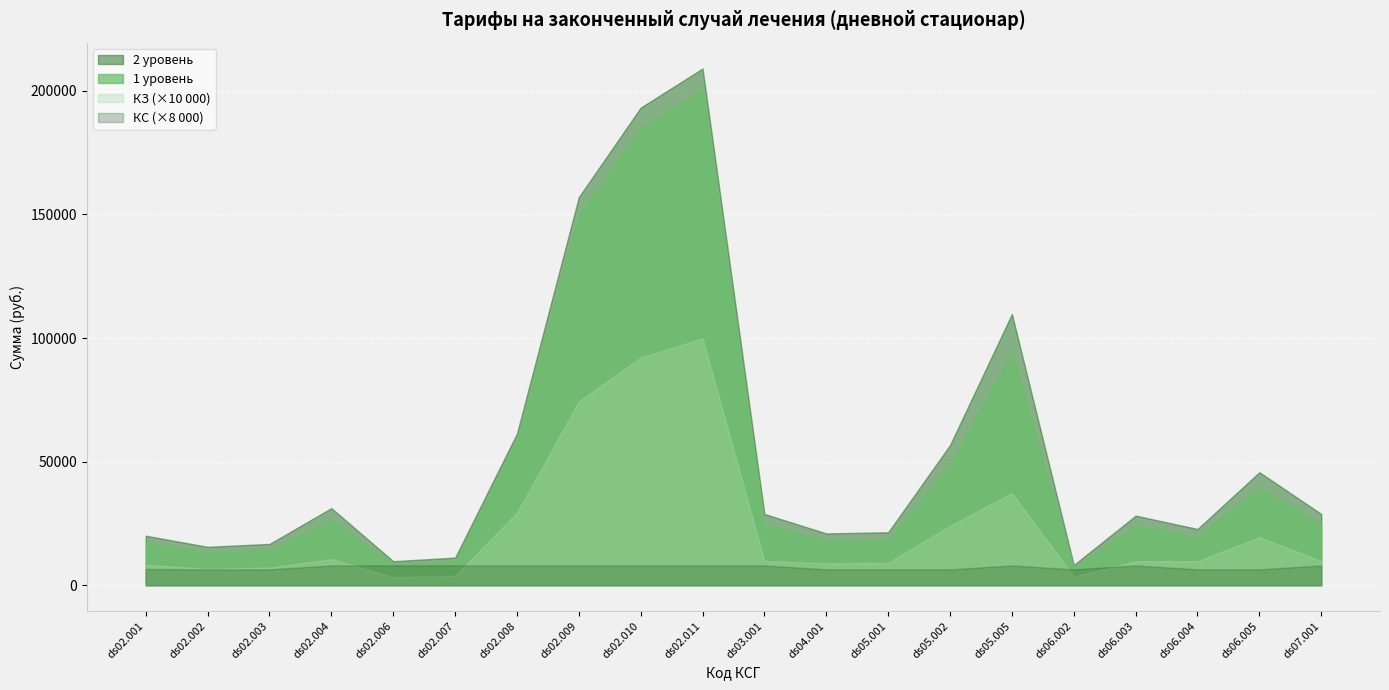

True or false: 1 уровень and 2 уровень intersect in this chart.

False